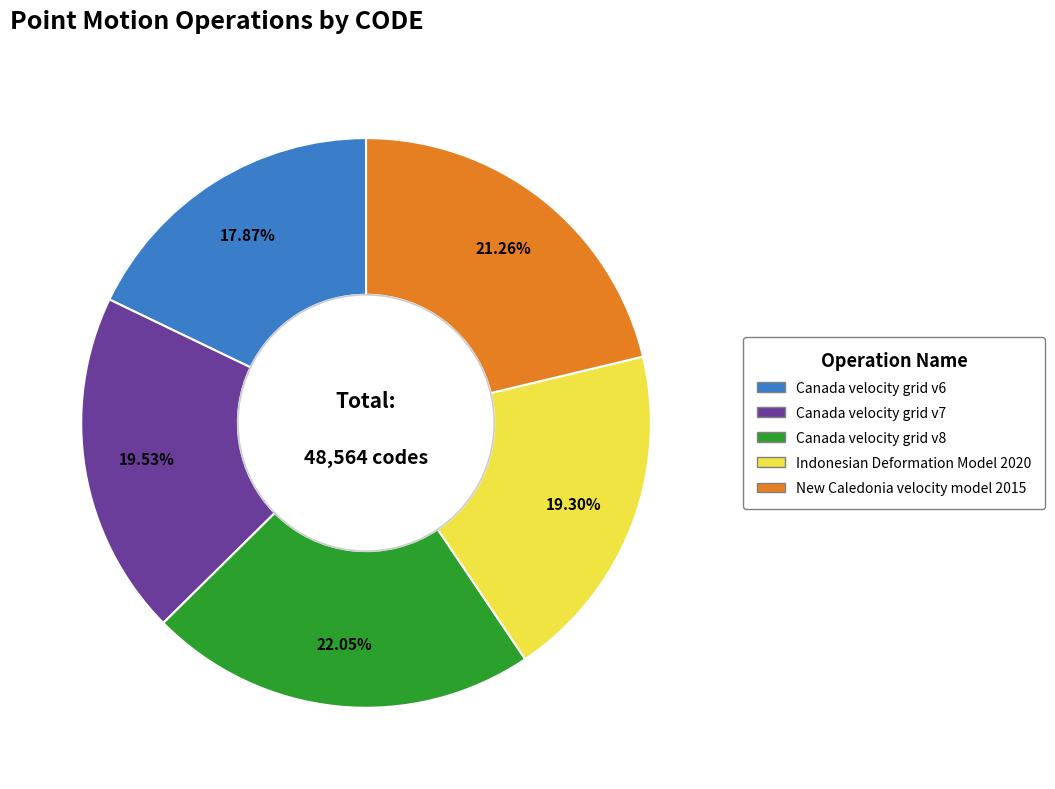

What is the ratio of the value at Canada velocity grid v6 to the value at Canada velocity grid v8?

0.8